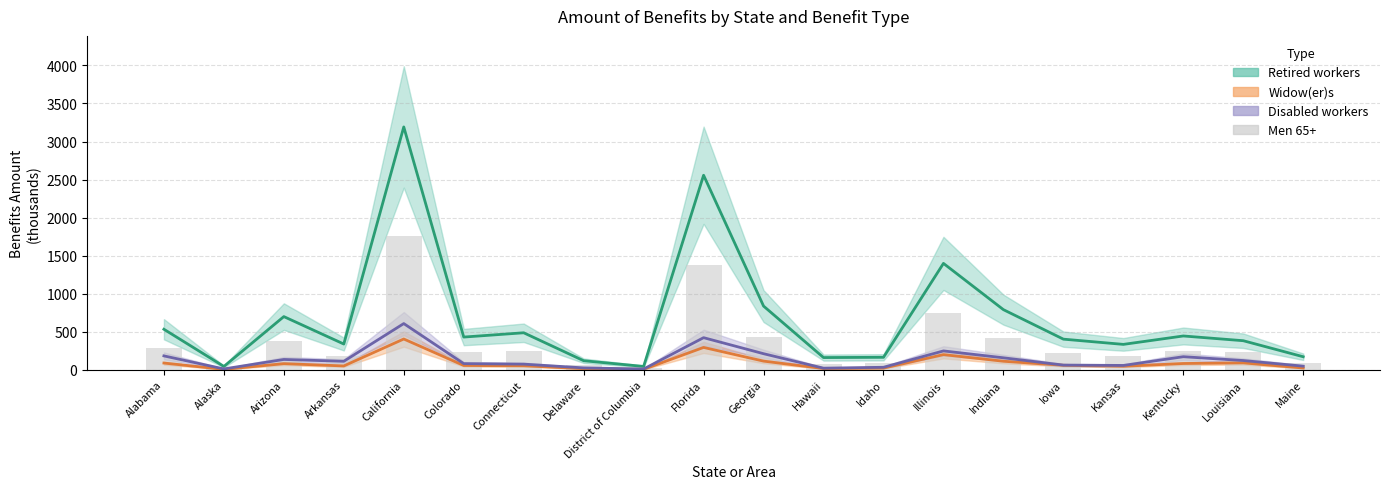

At how many categories does at least one series exceed 119?

17